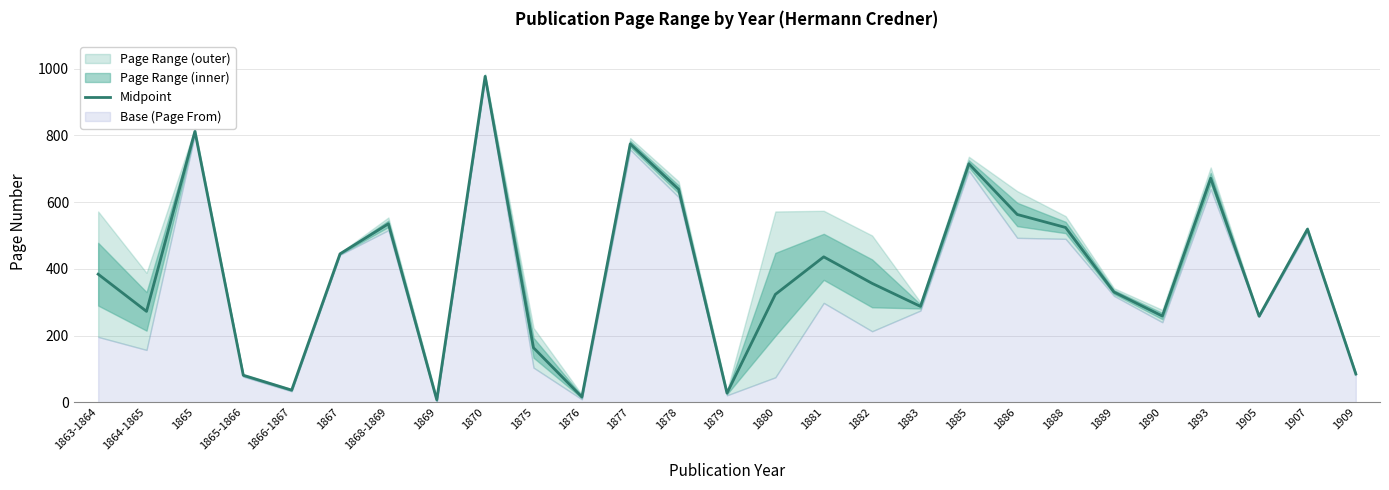

Which category has the lowest value across all series?

1869